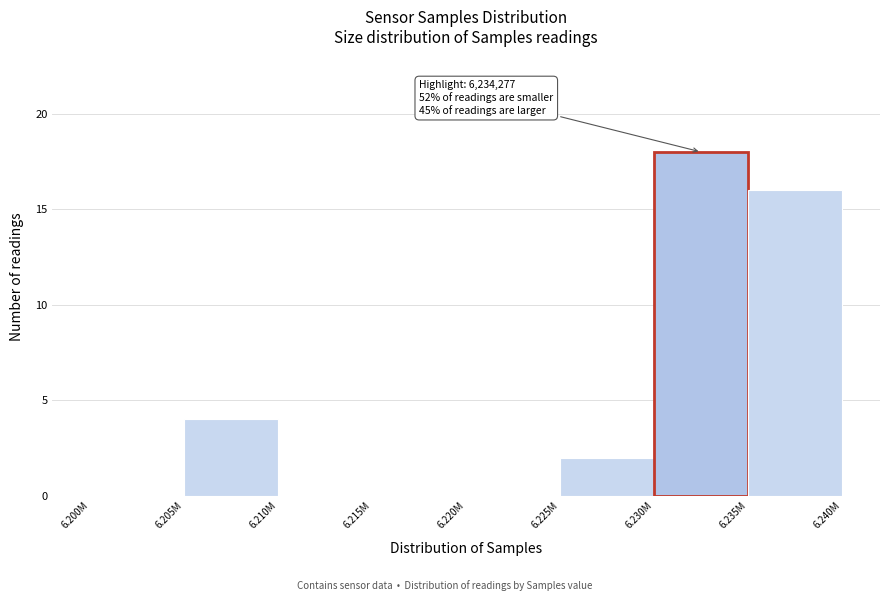

Reading right to left, transcribe all the data shown in this chart.

6.235M=16	6.230M=18	6.225M=2	6.220M=0	6.215M=0	6.210M=0	6.205M=4	6.200M=0